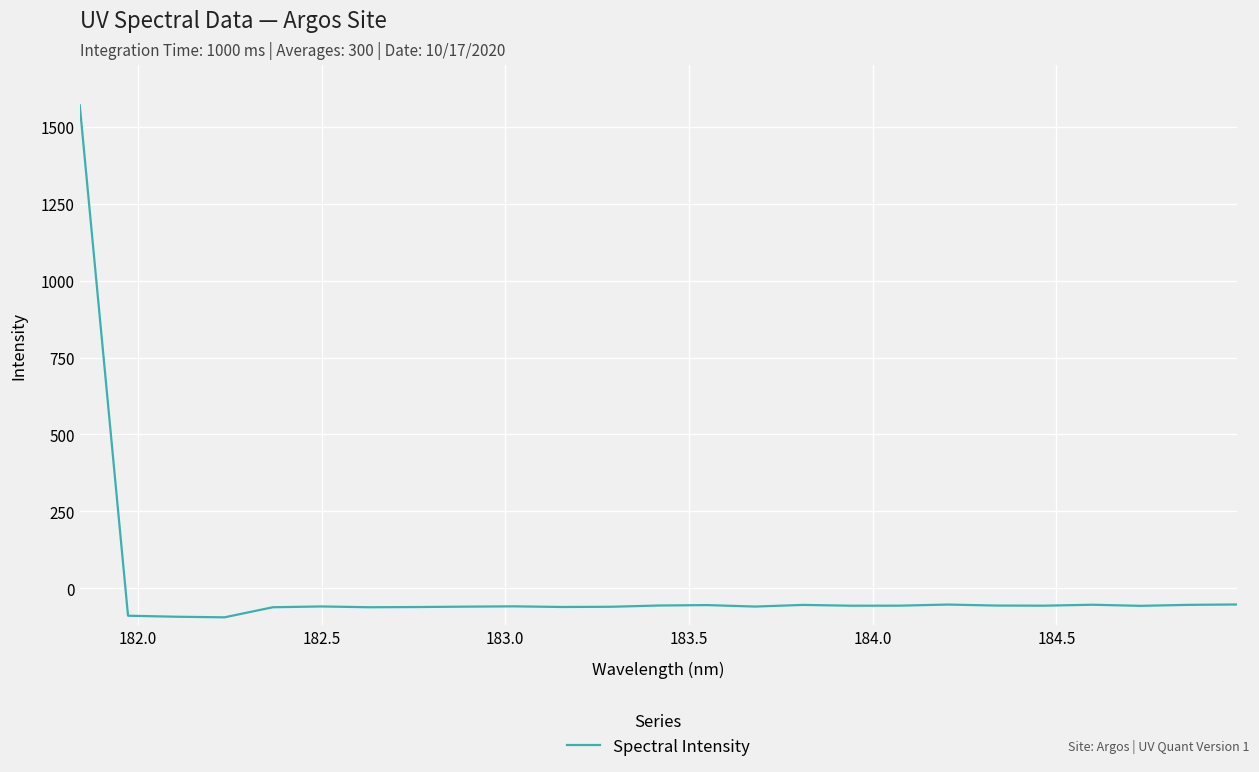

What is the smallest value displayed?

-94.4